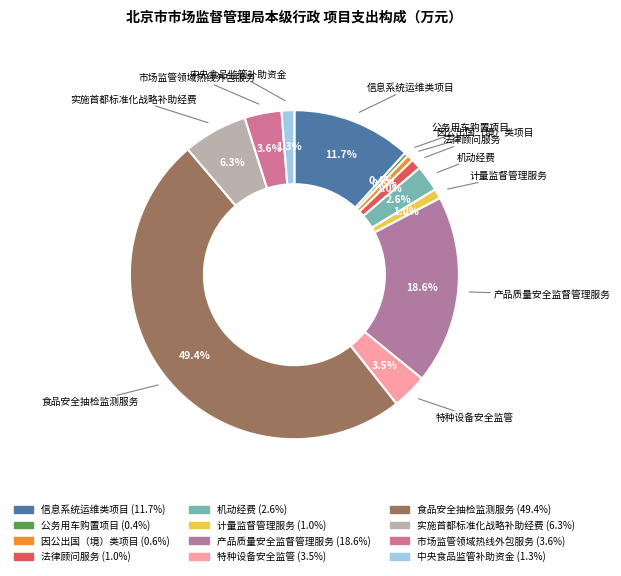

Is 因公出国（境）类项目 the majority of the pie?

No